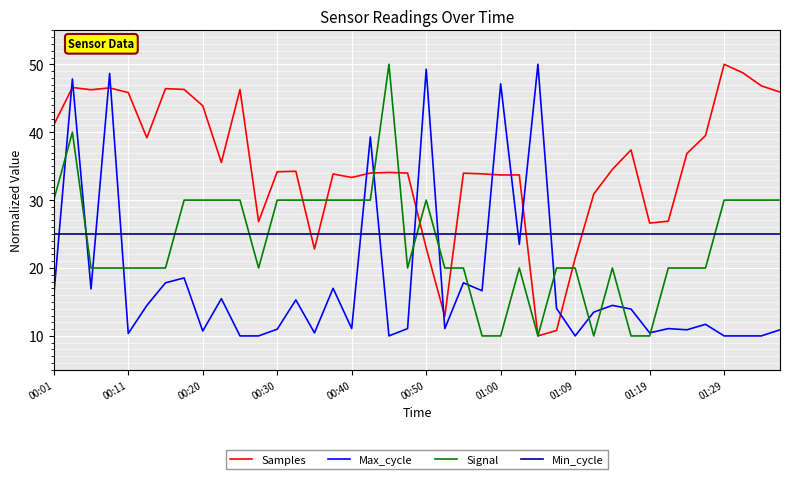

Which series ends up on top after the final intersection of Signal and Samples?

Samples